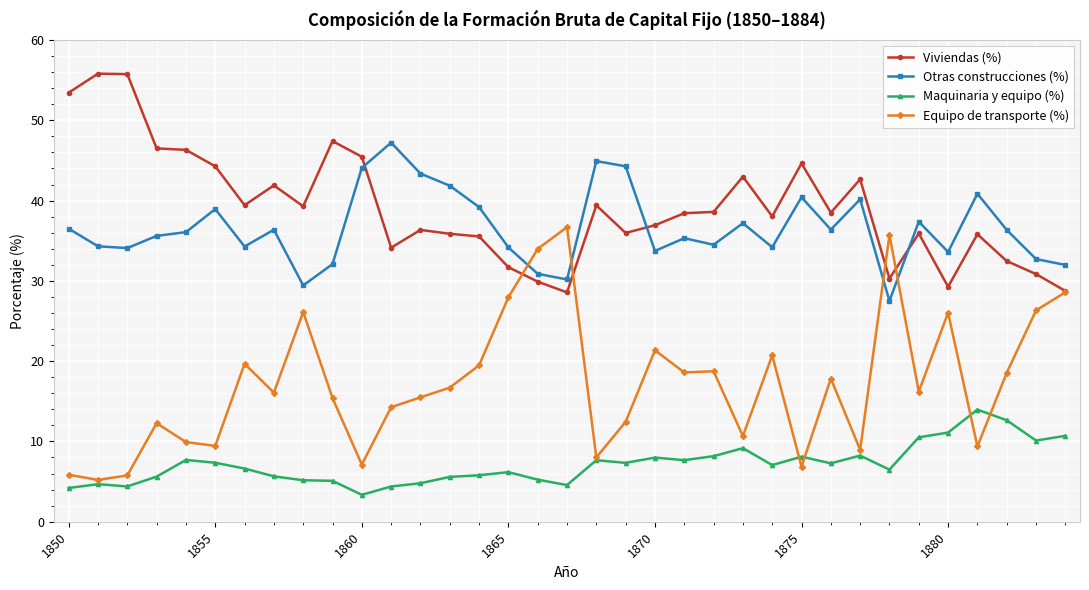

What is the value of the Viviendas (%) point at the 20th from the left?

36.0